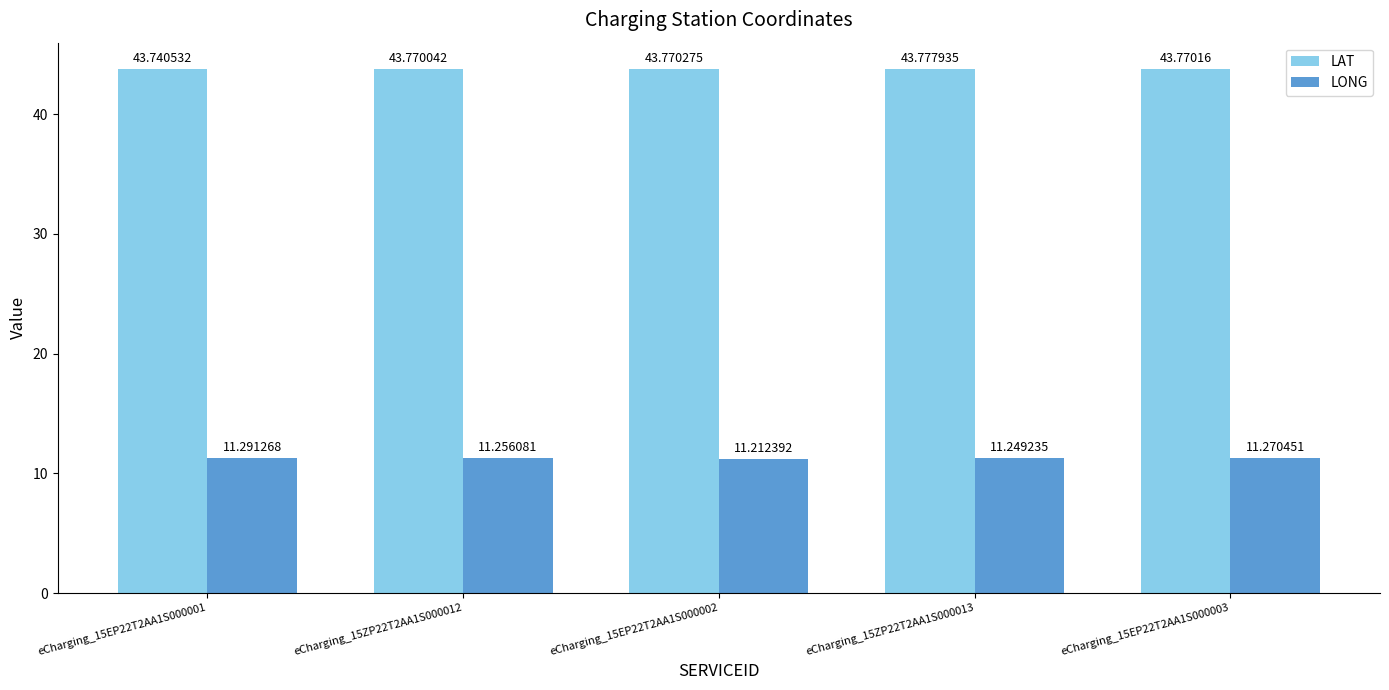

Does the chart contain stacked bars?

No